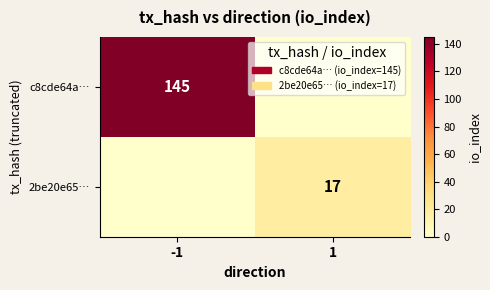

Is it true that 2be20e65… equals 17 at 1?

True